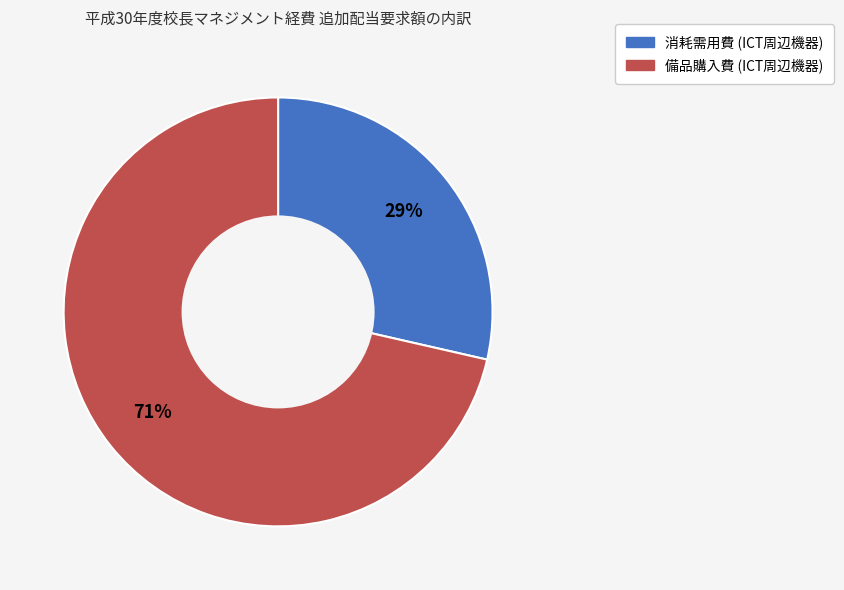

How many segments does this pie chart have?

2